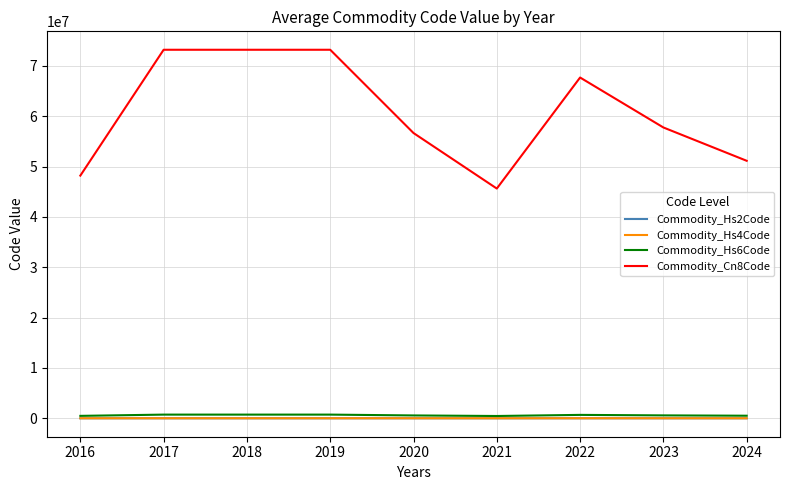

Where does the Commodity_Hs6Code series first go above 577486?

2017